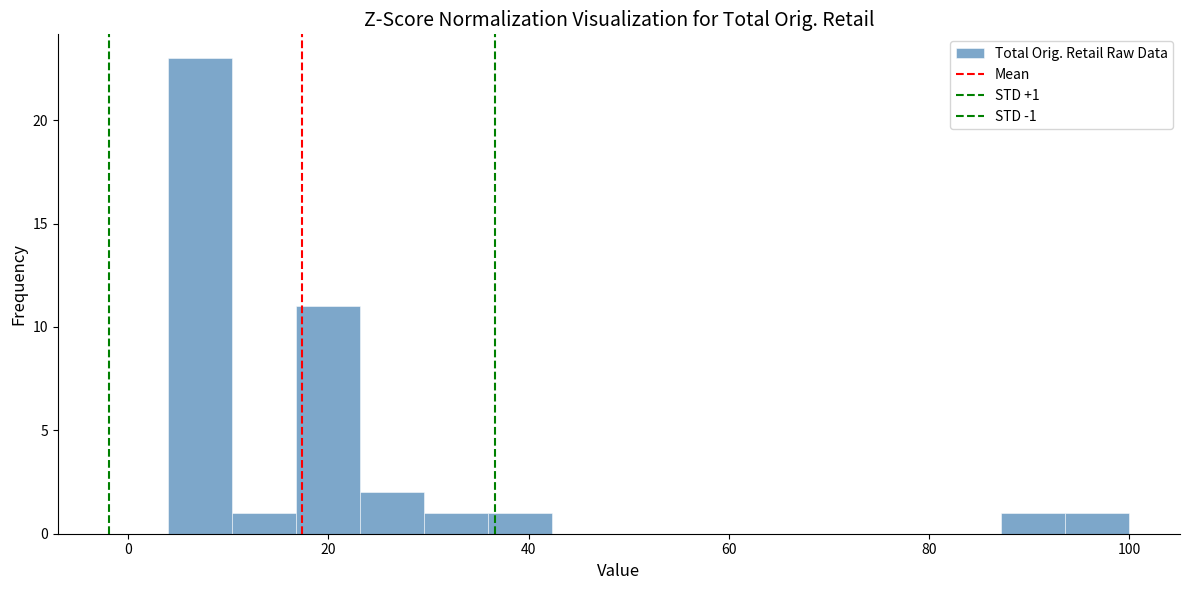

Around what value on the x-axis is the tallest bar? Give the approximate position of its centre, as read against the axis.

8